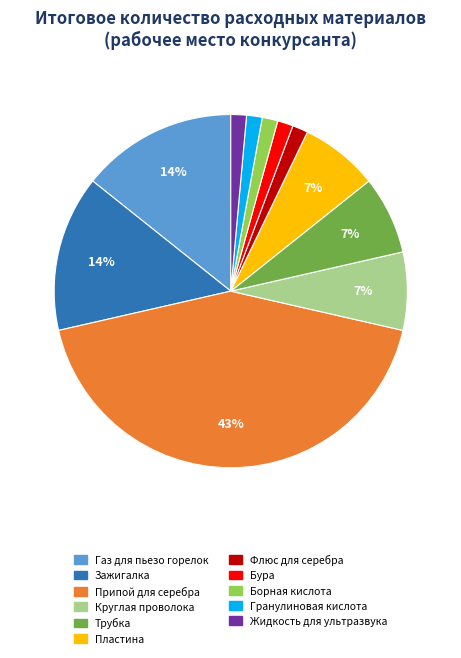

True or false: Зажигалка accounts for 29% of the total.

False